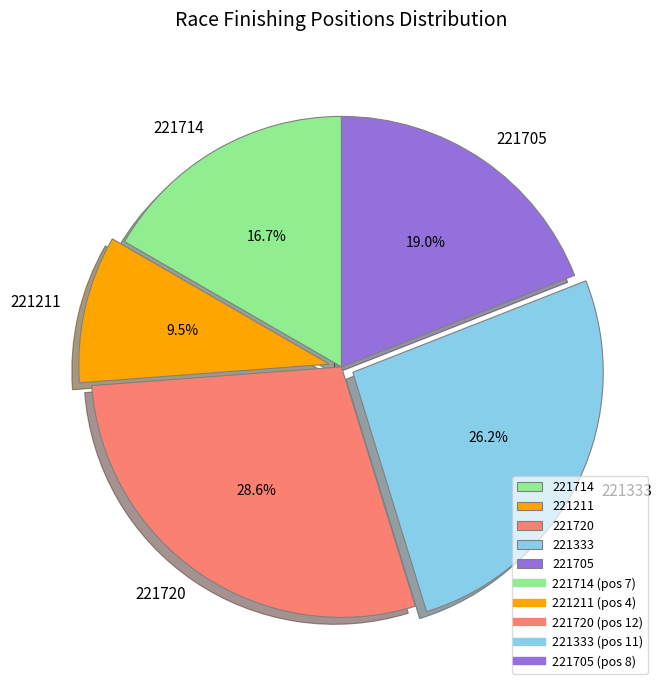

To the nearest percent, what is the combined percentage of 221211 and 221714?

26%